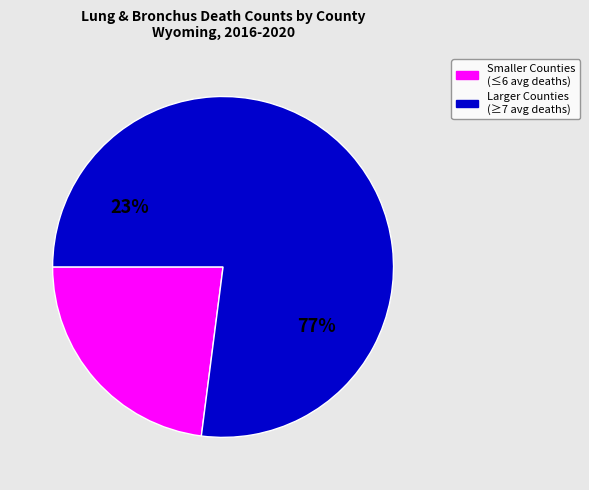

Is it true that Hot Springs County is 1% of the pie?

False